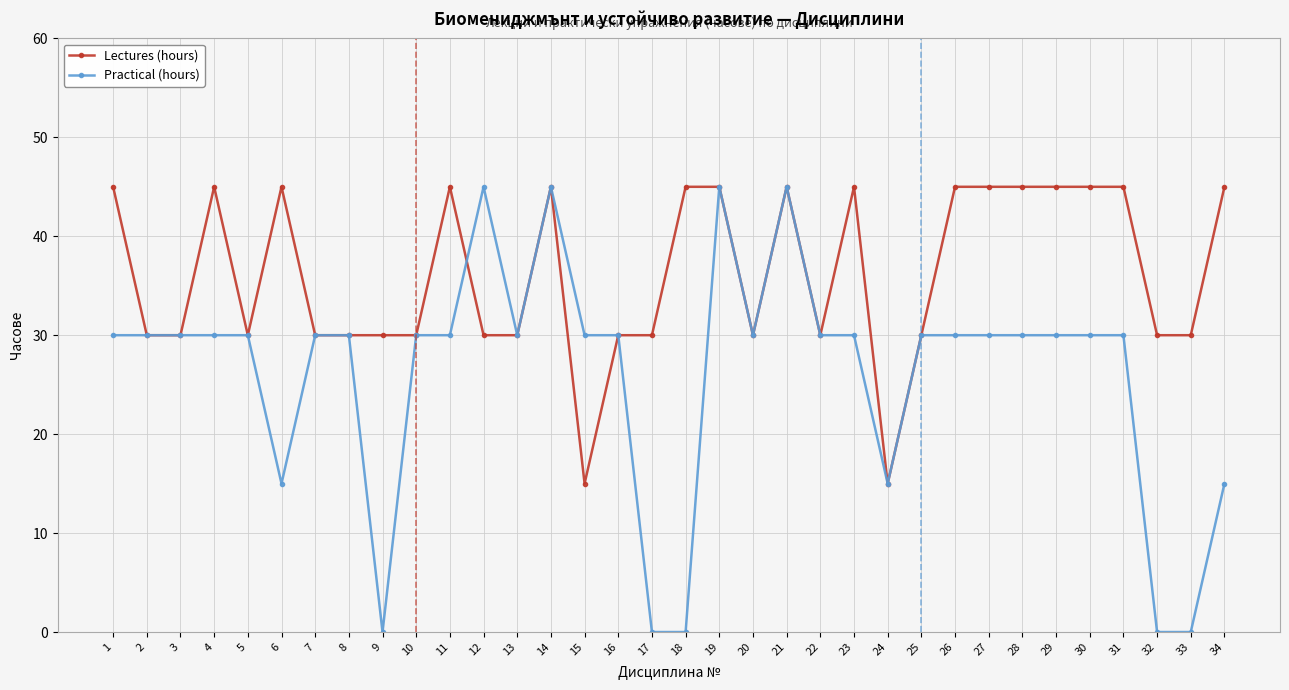

How many data points does each series have?

34